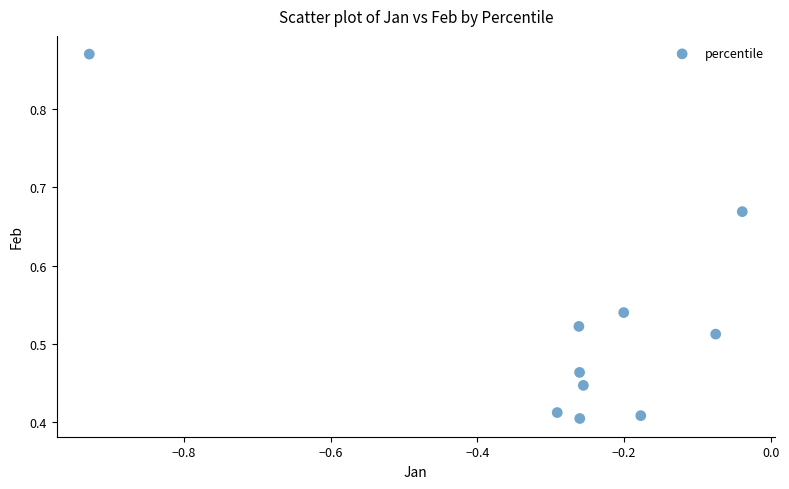

How many points are shown in the scatter plot?

10